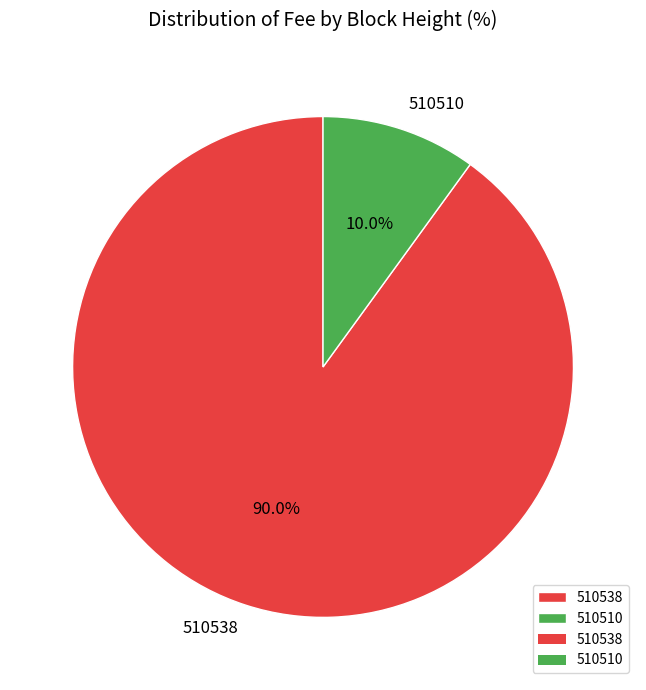

Is it true that 510538 is 90% of the pie?

True